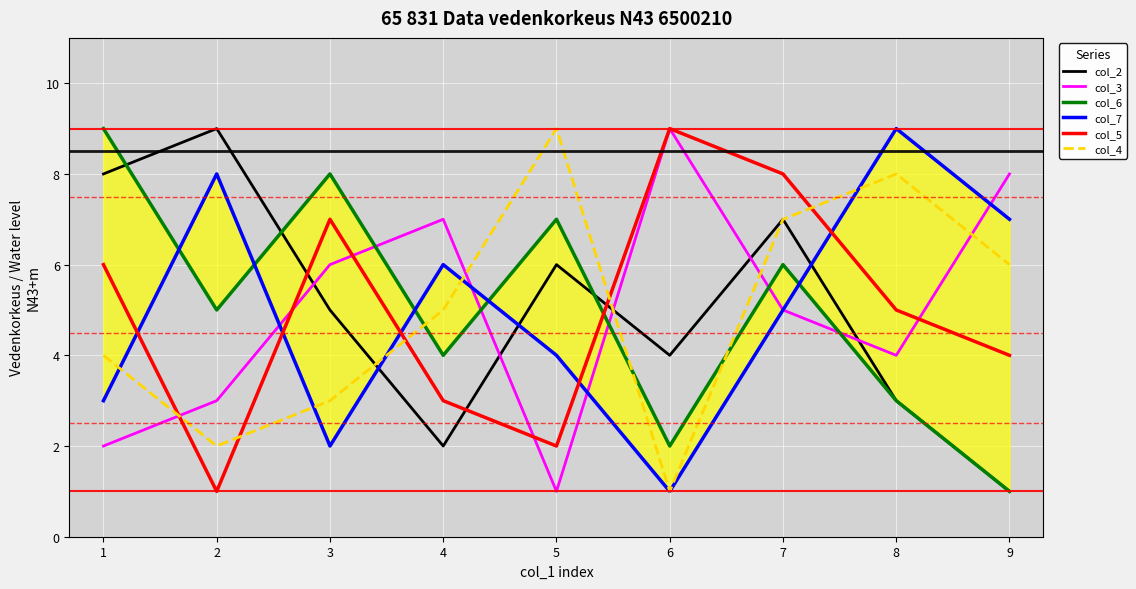

Where does the col_5 series first go above 5?

1